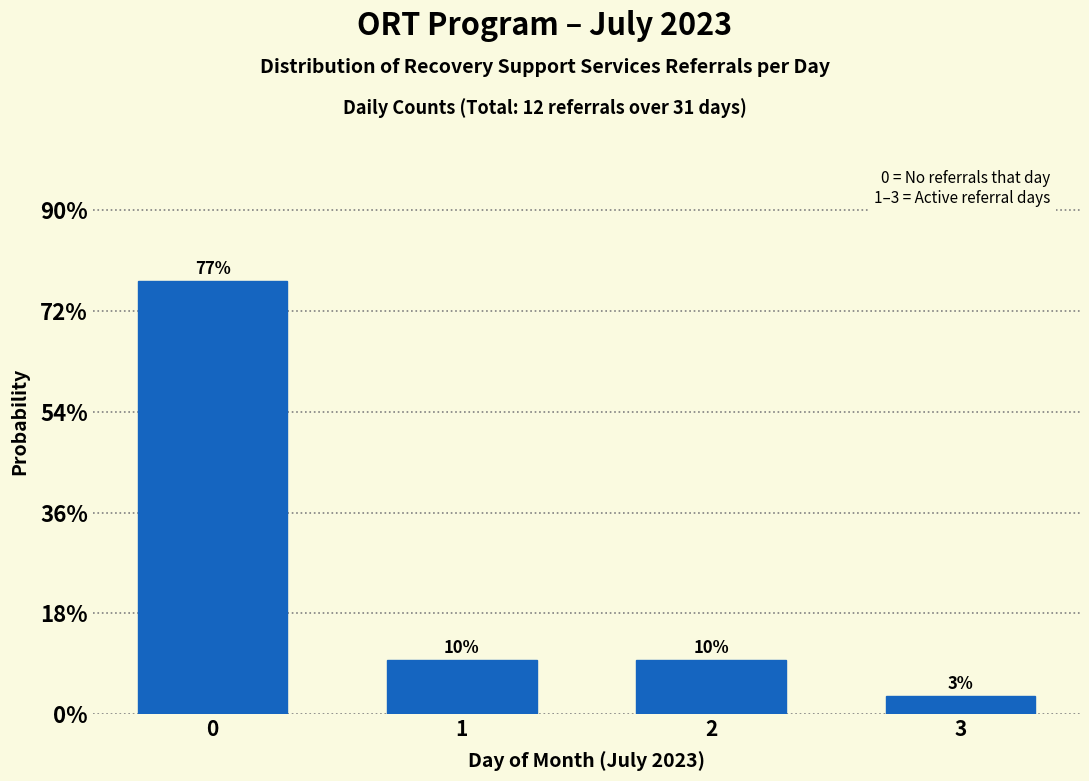

Does the chart contain any negative values?

No